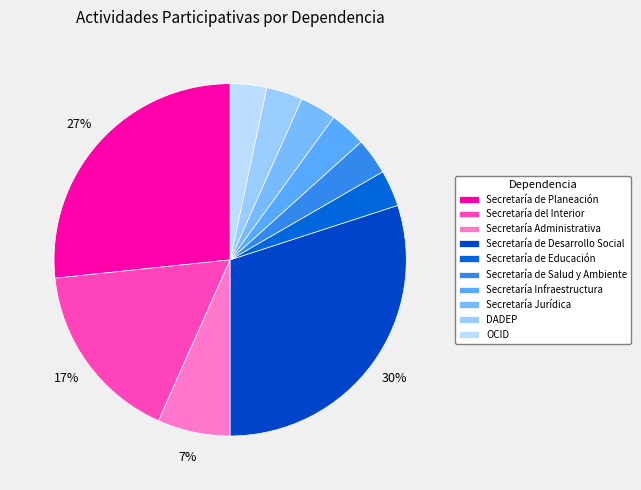

How many slices are in this pie chart?

10